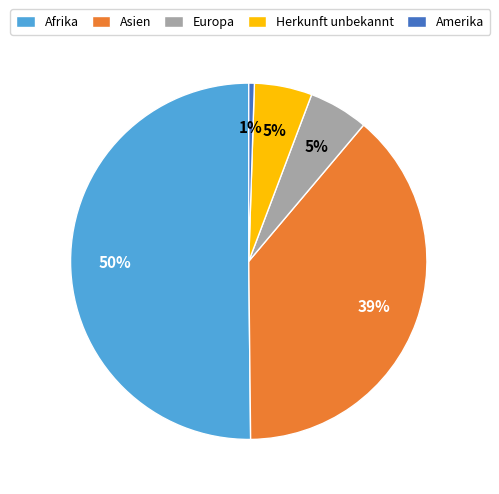

Count the number of slices in the pie.

5